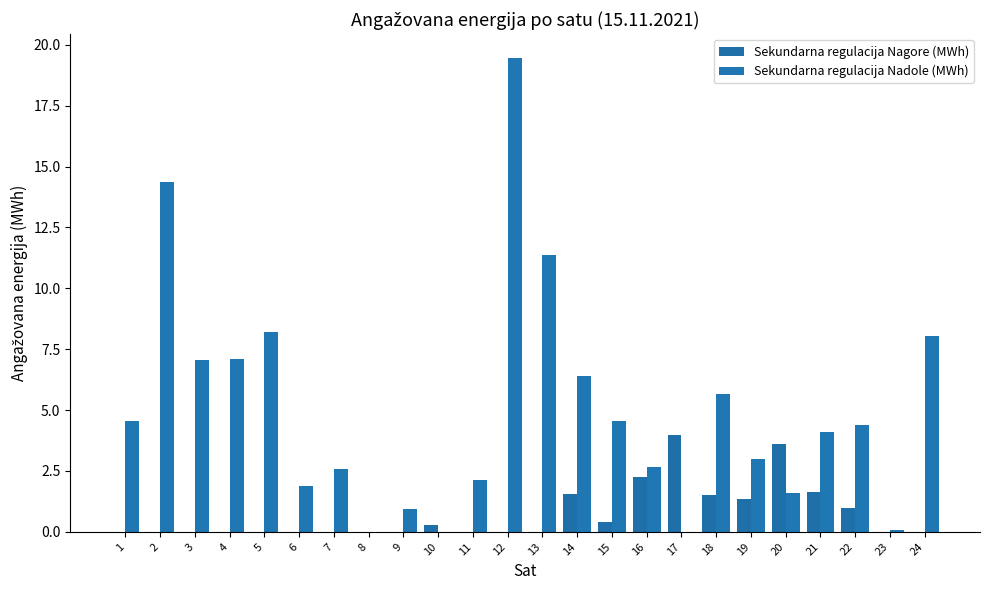

At how many categories does at least one series exceed 12?

2